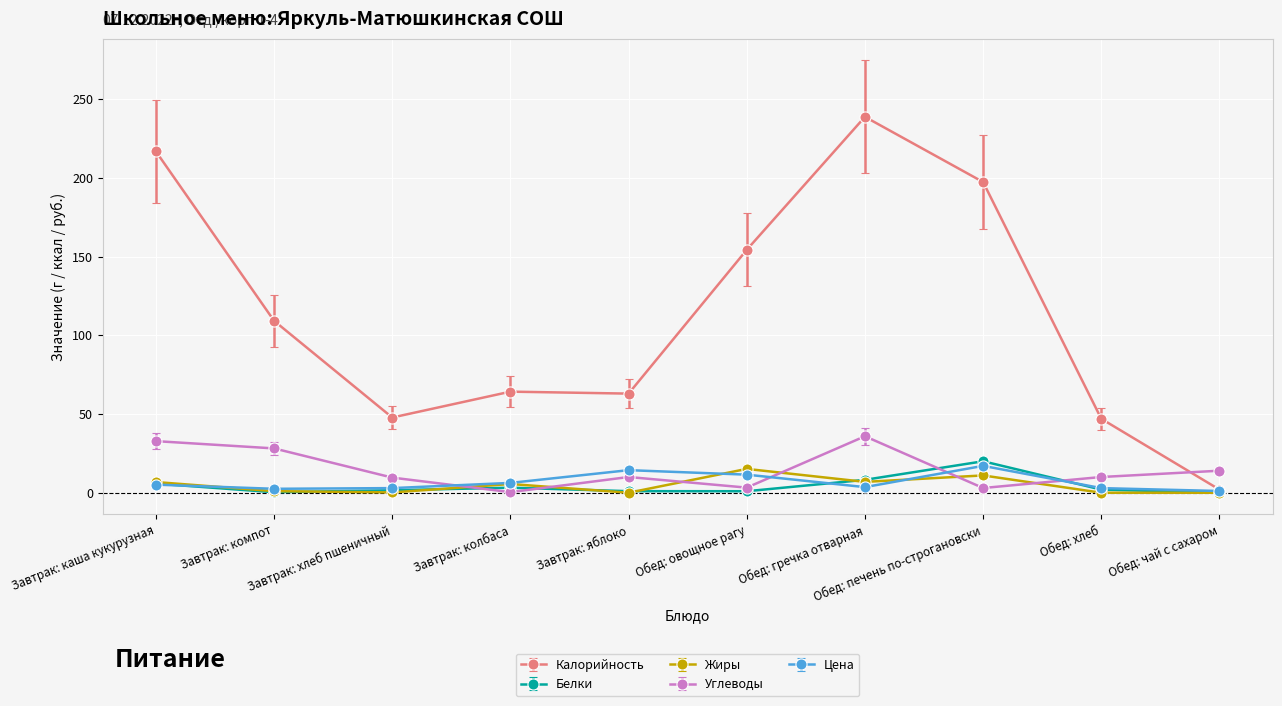

What is the total value across all series at Завтрак: компот?

141.2